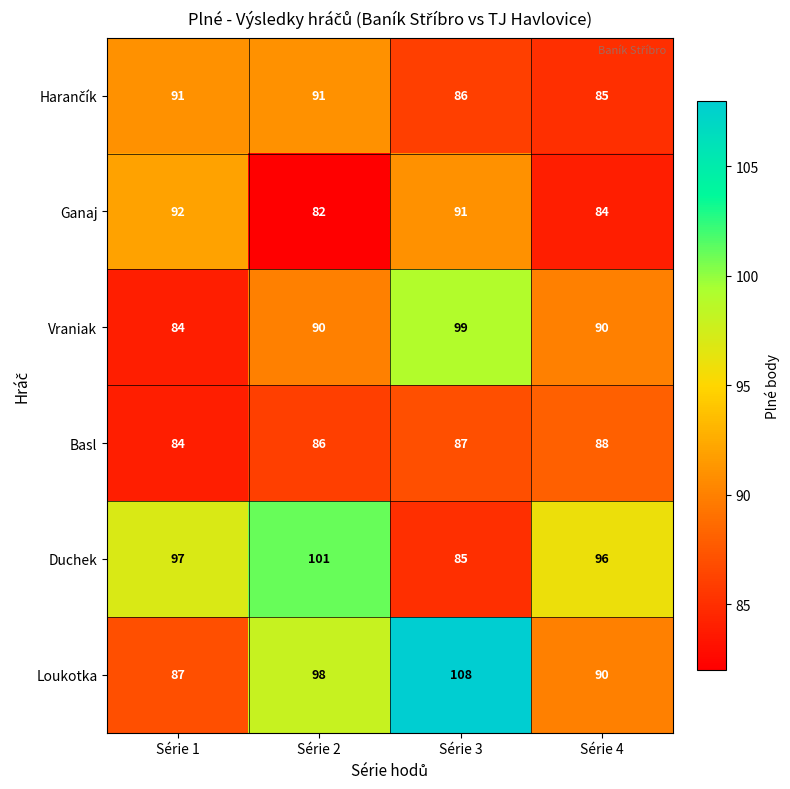

Rank the categories by Basl value from highest to lowest.

Série 4, Série 3, Série 2, Série 1